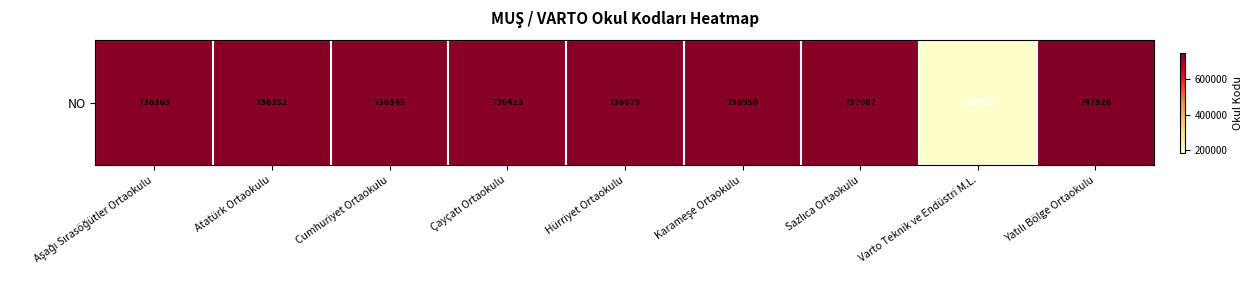

Which has a higher value, Aşağı Sırasöğütler Ortaokulu or Varto Teknik ve Endüstri M.L.?

Aşağı Sırasöğütler Ortaokulu